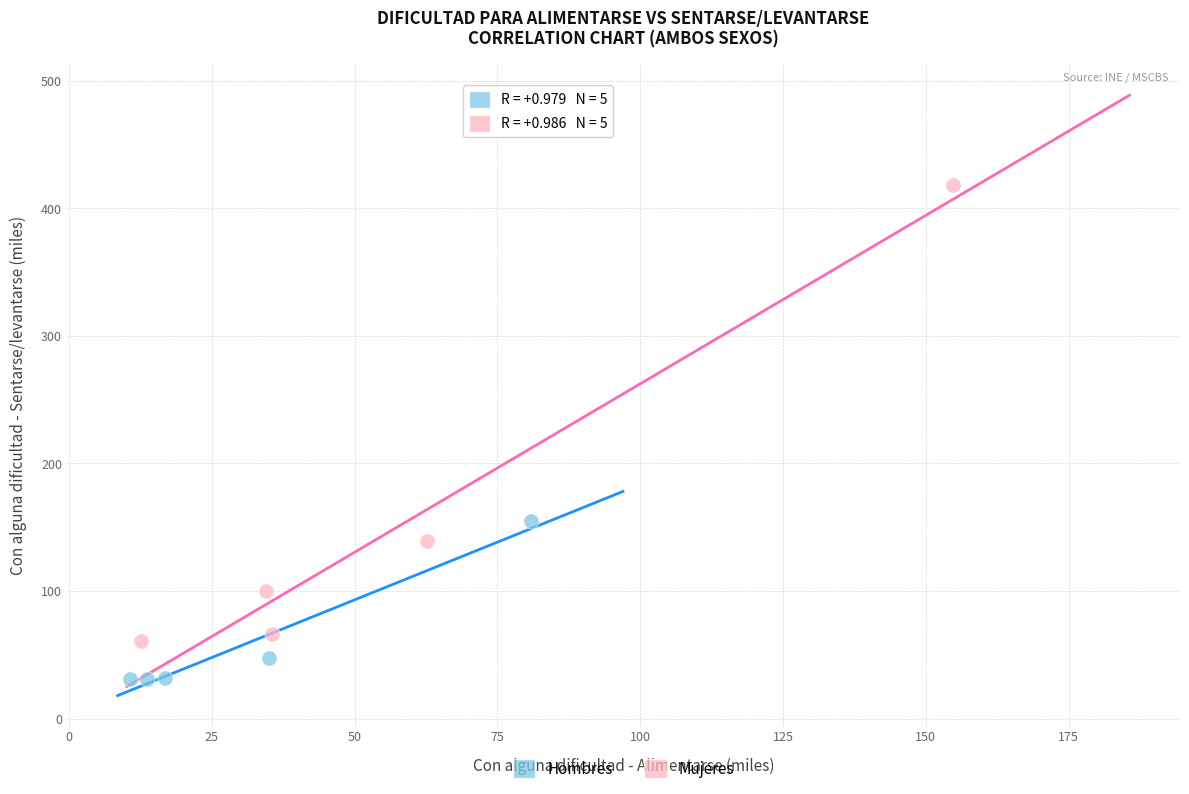

What are all the series names shown in the legend?

Hombres, Mujeres